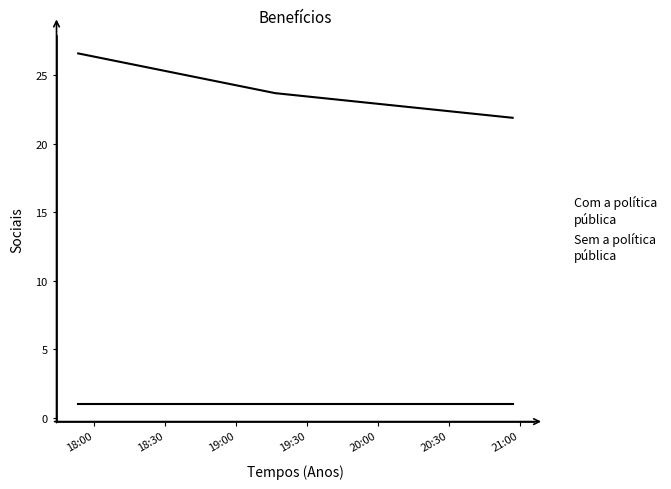

How many lines are shown in the chart?

2